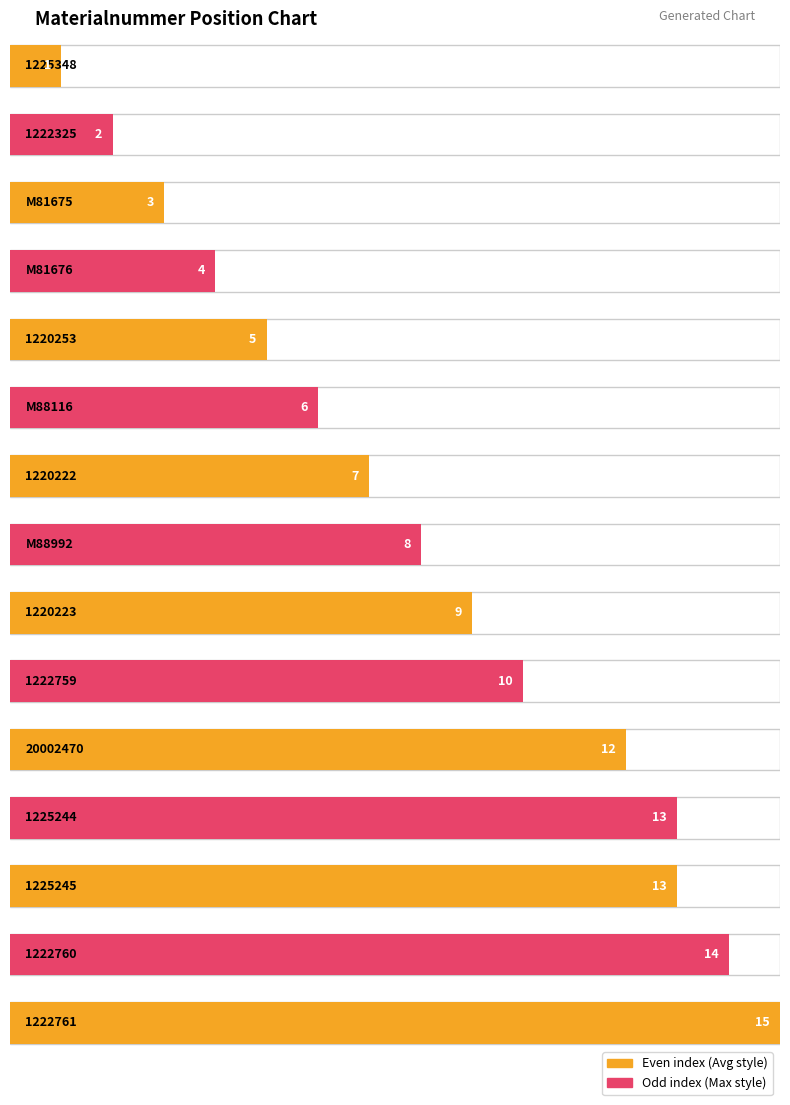

Is it true that the value at 1225245 is 6?

False